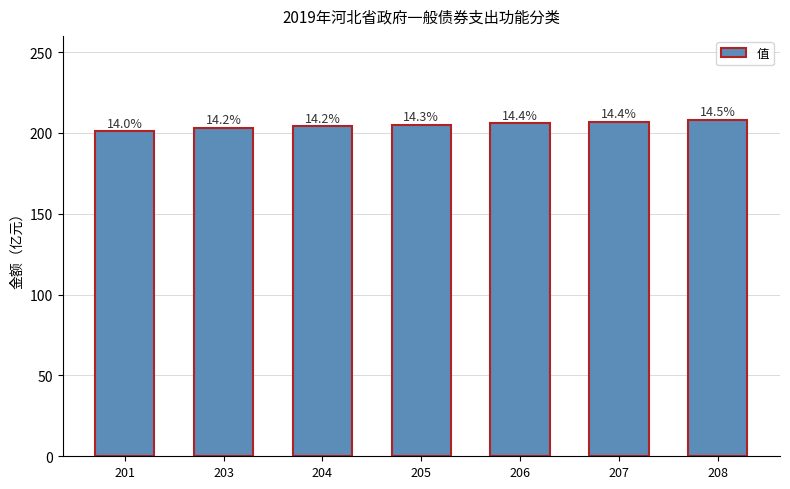

List the labels in order of value, largest first.

208, 207, 206, 205, 204, 203, 201